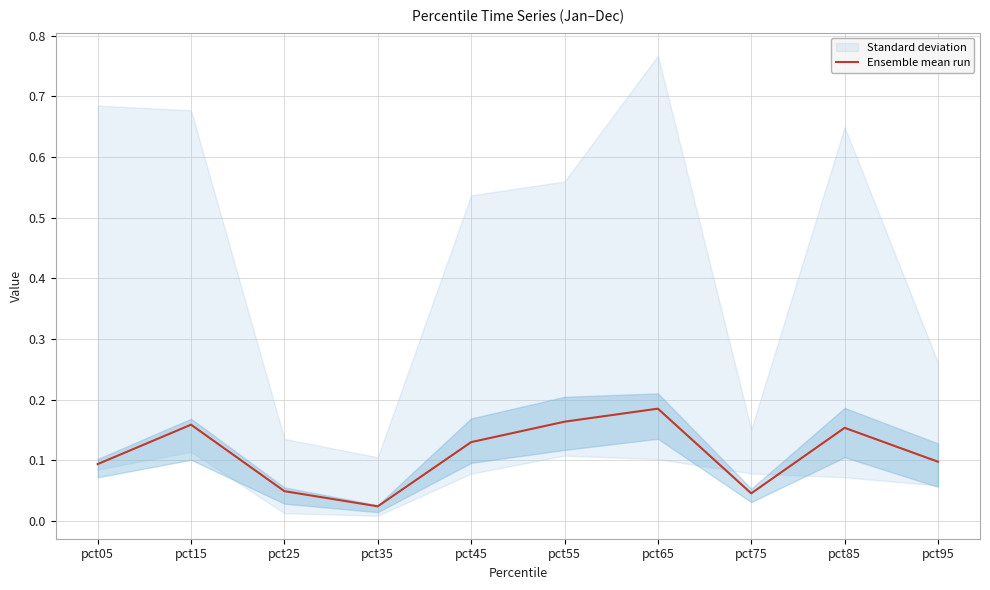

Which has a higher value, pct65 or pct55?

pct65